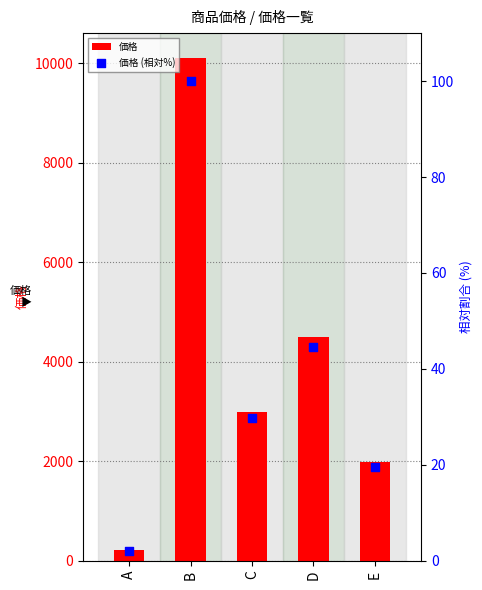

At which category is the sum across all series the highest?

B